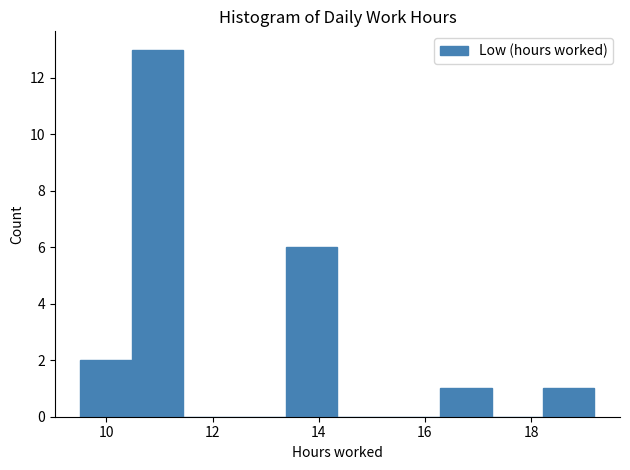

Reading left to right, transcribe this chart: for each bar, give the range it covers on the x-axis and its height. Neither the bar edges nor the heights are printed on the chart, so give them approximately, as read against the axes.

9.6 to 10.4: 2
10.4 to 11.4: 13
11.4 to 12.4: 0
12.4 to 13.4: 0
13.4 to 14.4: 6
14.4 to 15.4: 0
15.4 to 16.2: 0
16.2 to 17.2: 1
17.2 to 18.2: 0
18.2 to 19.2: 1